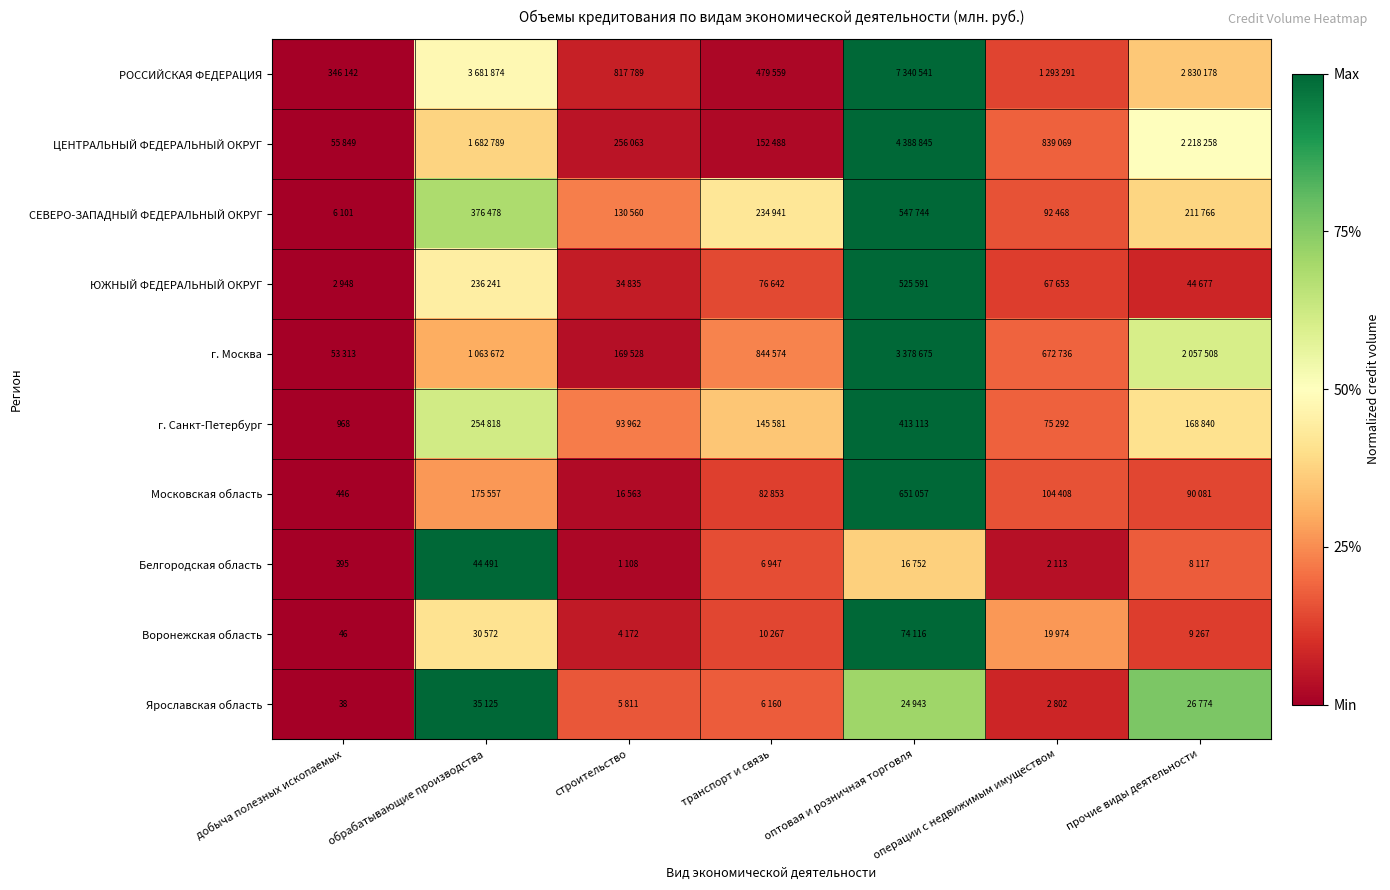

The РОССИЙСКАЯ ФЕДЕРАЦИЯ series shows 0.1 at операции с недвижимым имуществом. True or false?

True